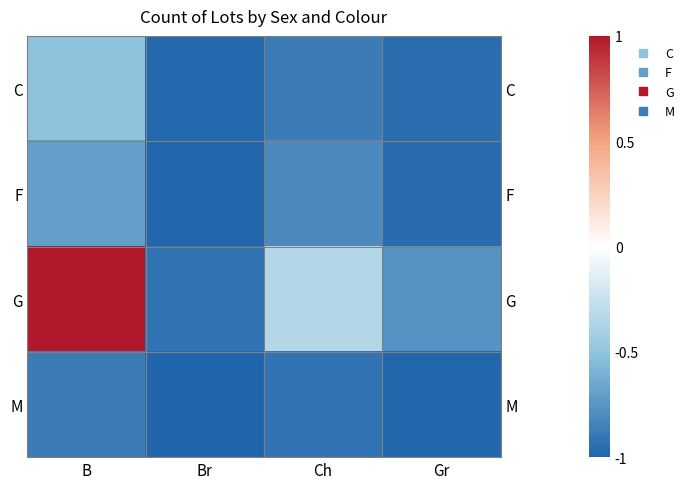

The value of C at Gr is -1.4. True or false?

False